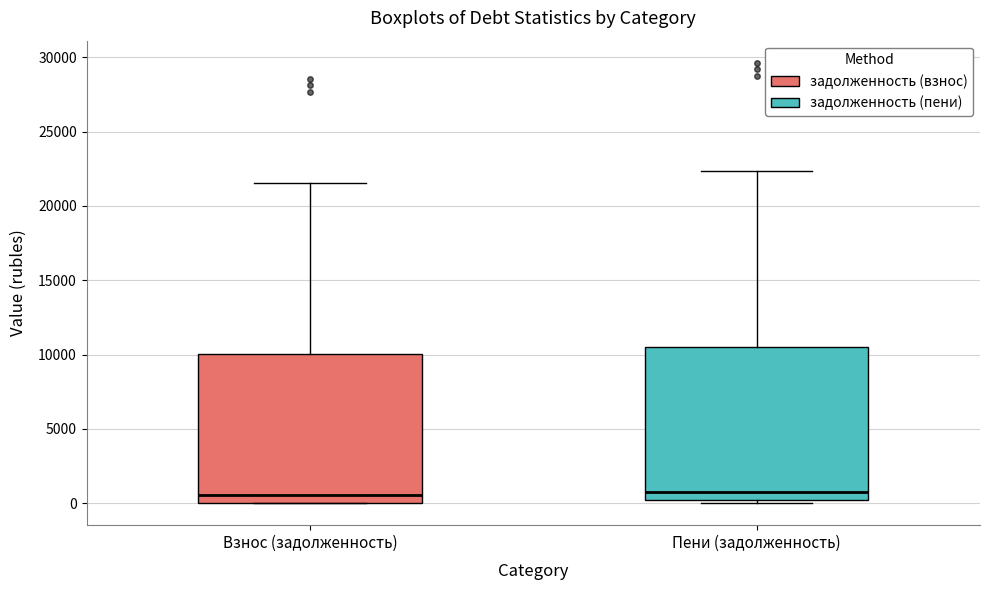

Reading left to right, read every box against the y-axis: the position of its median line, the range the box covers, and the ends of its whiskers. The values are not printed on the chart, so give them approximately, as read against the axis.

Взнос (задолженность): median 500, box 0 to 10000, whiskers 0 to 21500
Пени (задолженность): median 1000, box 0 to 10500, whiskers 0 (just below the box's lower edge) to 22500